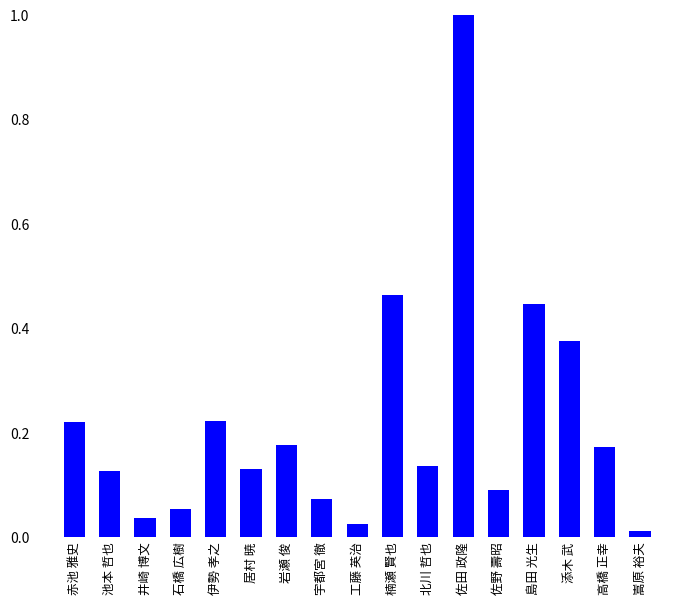

True or false: the data shows 0.0 at 佐野 壽昭.

False